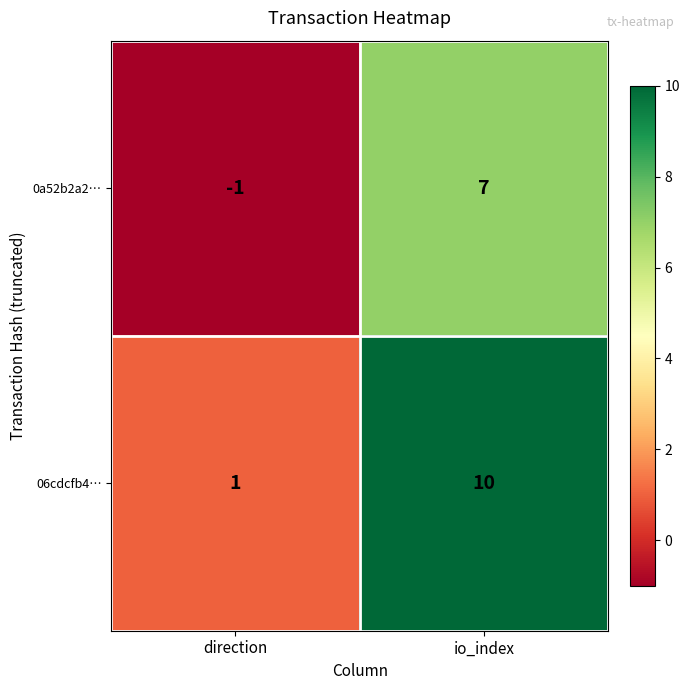

What is the sum of all 0a52b2a2… values?

6